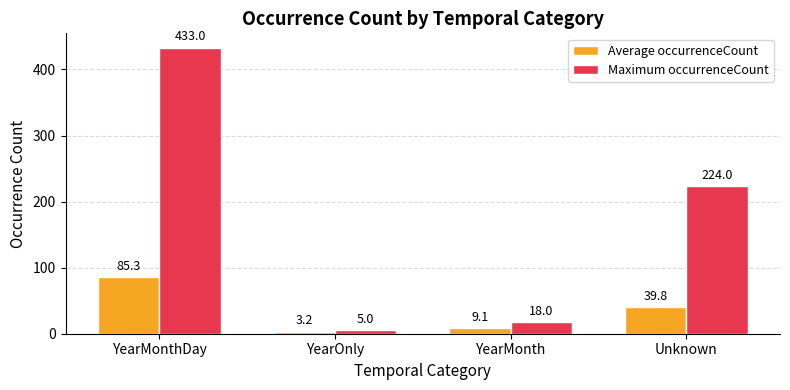

How many data points does each series have?

4